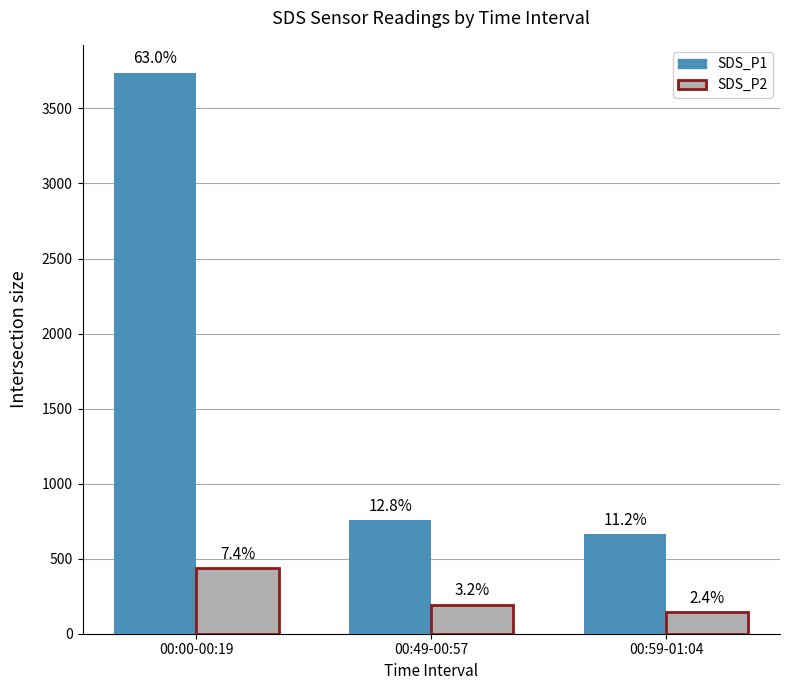

What are all the series names shown in the legend?

SDS_P1, SDS_P2